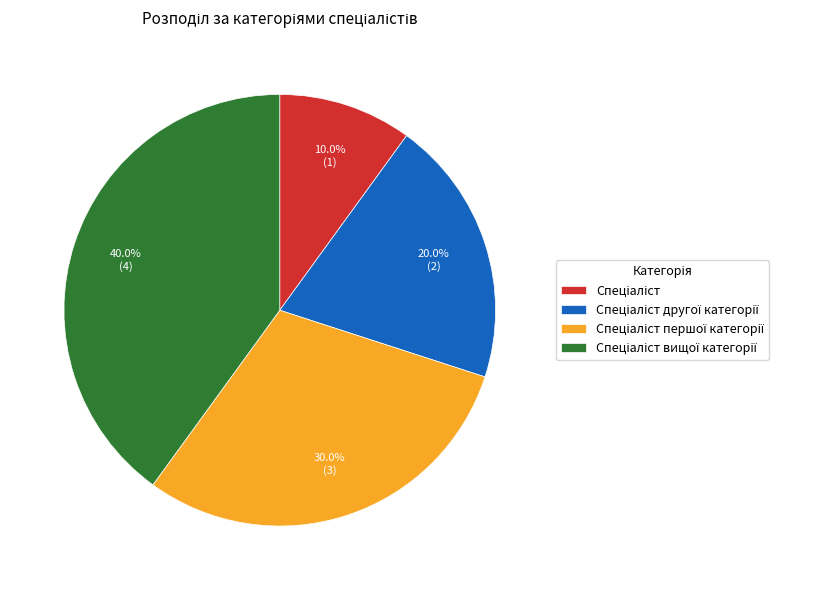

Is there a majority slice in this chart?

No